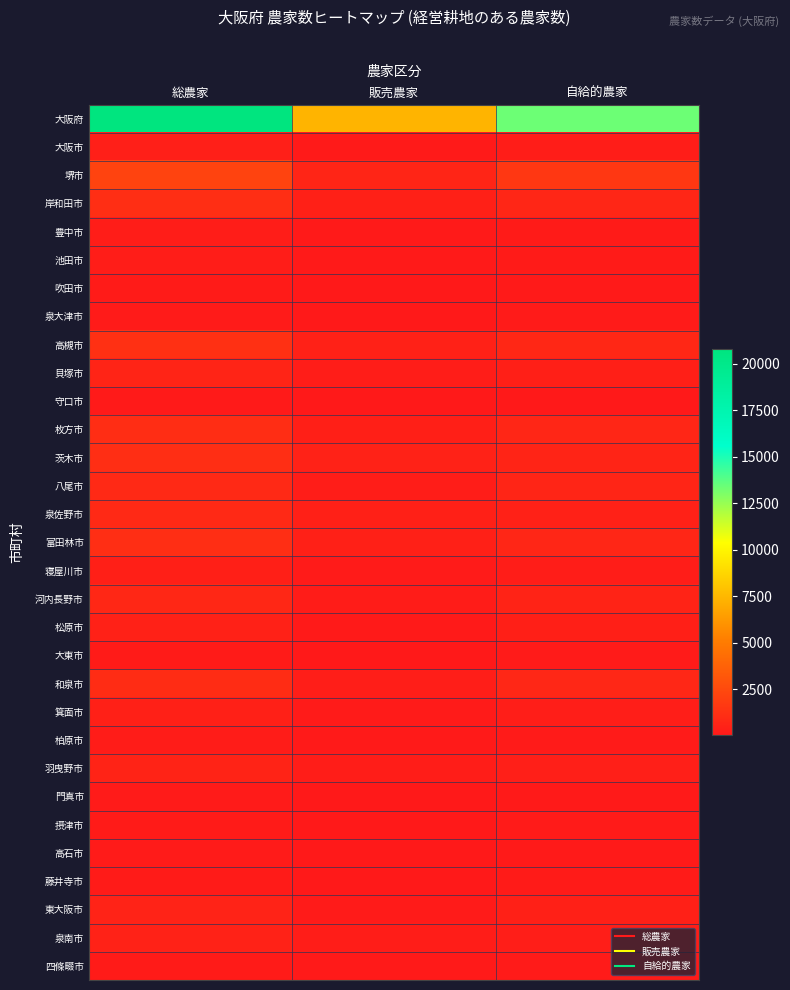

Between 総農家 and 販売農家, which series saw the biggest shift?

大阪府